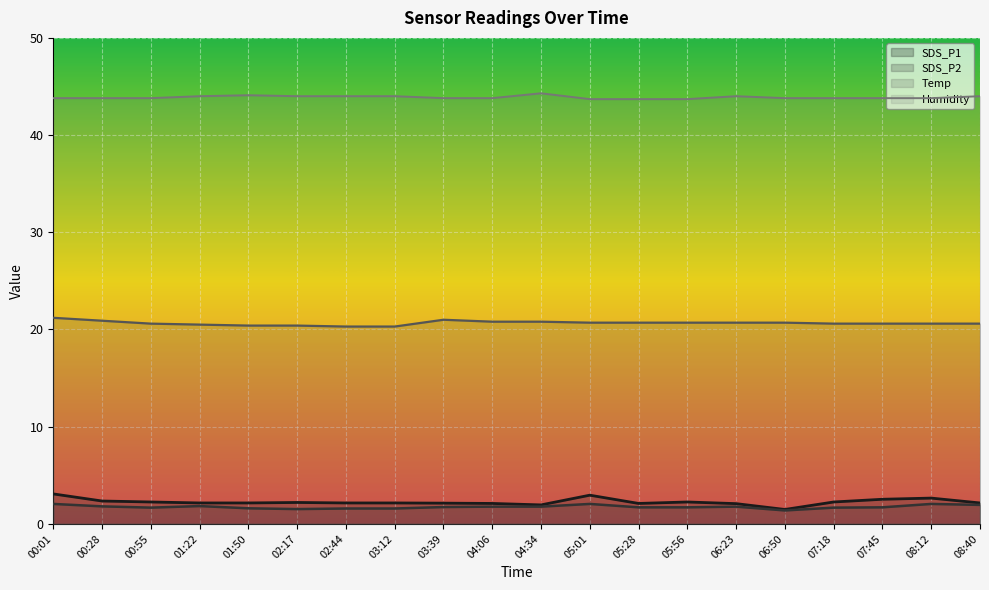

At how many categories does at least one series exceed 43?

20